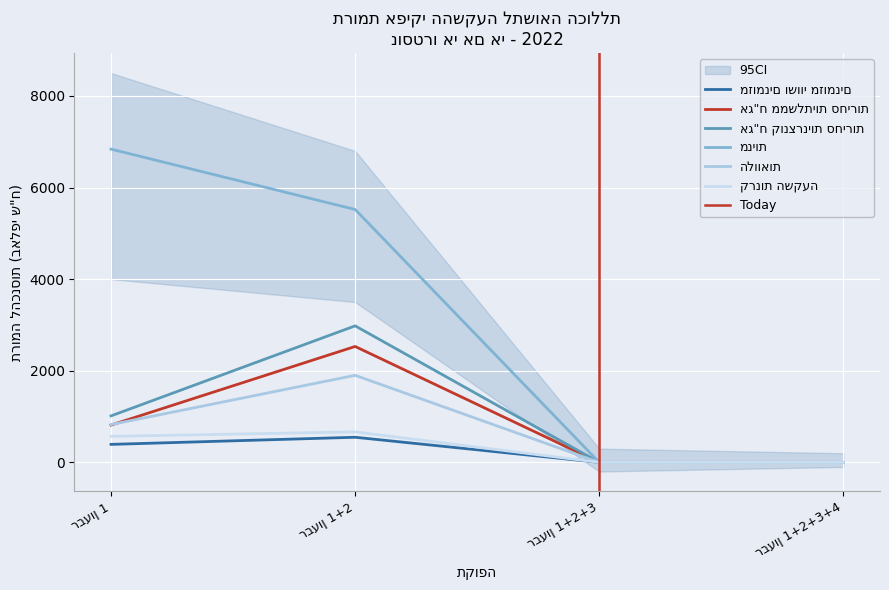

Which category has the lowest value across all series?

רבעון 1+2+3